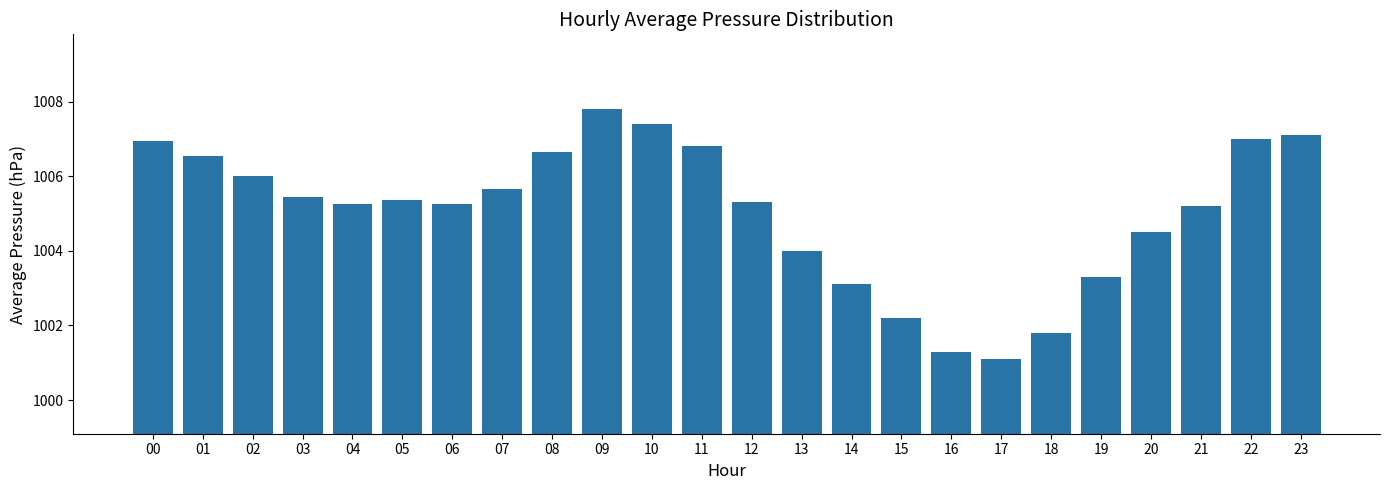

What is the value of the 4th bar from the left?

1005.5